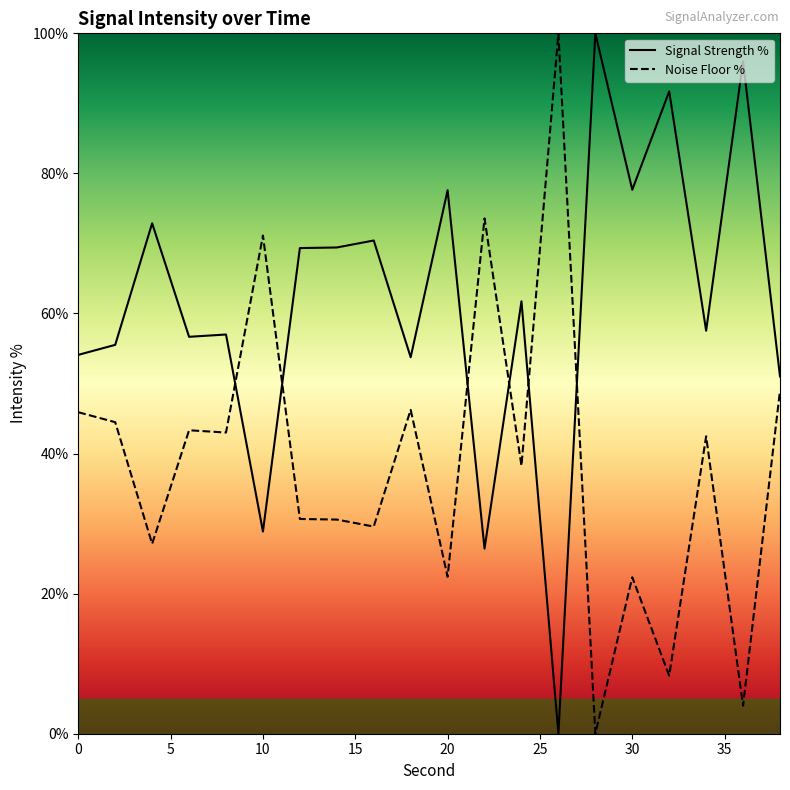

True or false: Noise Floor % and Signal Strength % cross at least once.

True